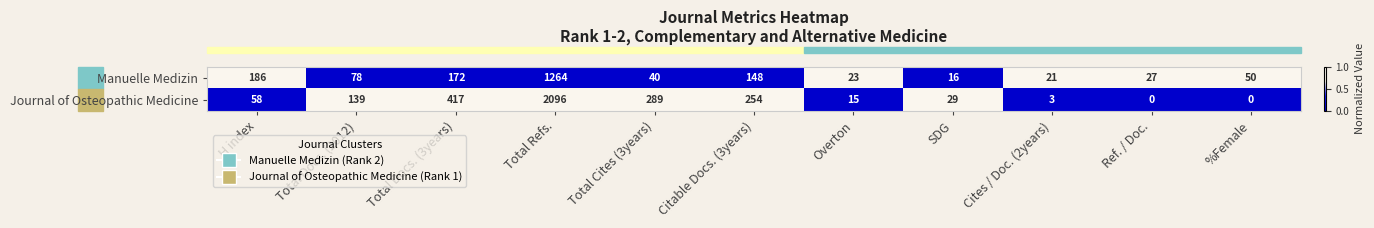

Which label corresponds to the largest value in the chart?

Total Refs.